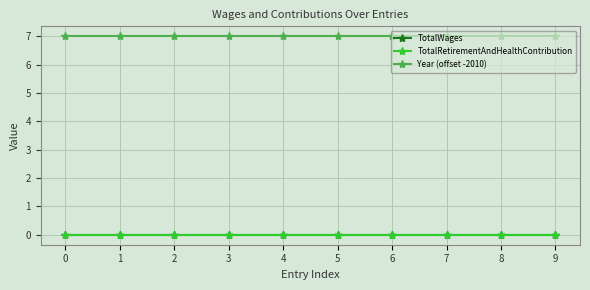

Reading left to right, extract all data points from this chart.

TotalWages: 0	0	0	0	0	0	0	0	0	0
TotalRetirementAndHealthContribution: 0	0	0	0	0	0	0	0	0	0
Year (offset -2010): 7	7	7	7	7	7	7	7	7	7